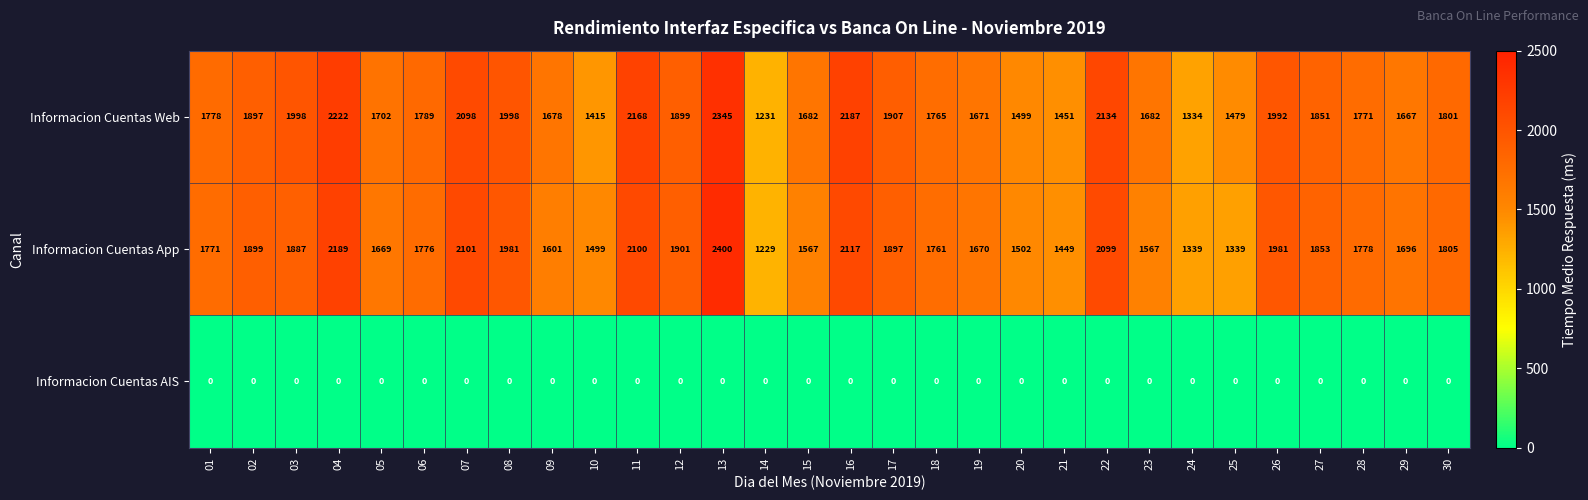

What is the spread (max minus min) of values at 28?

1778